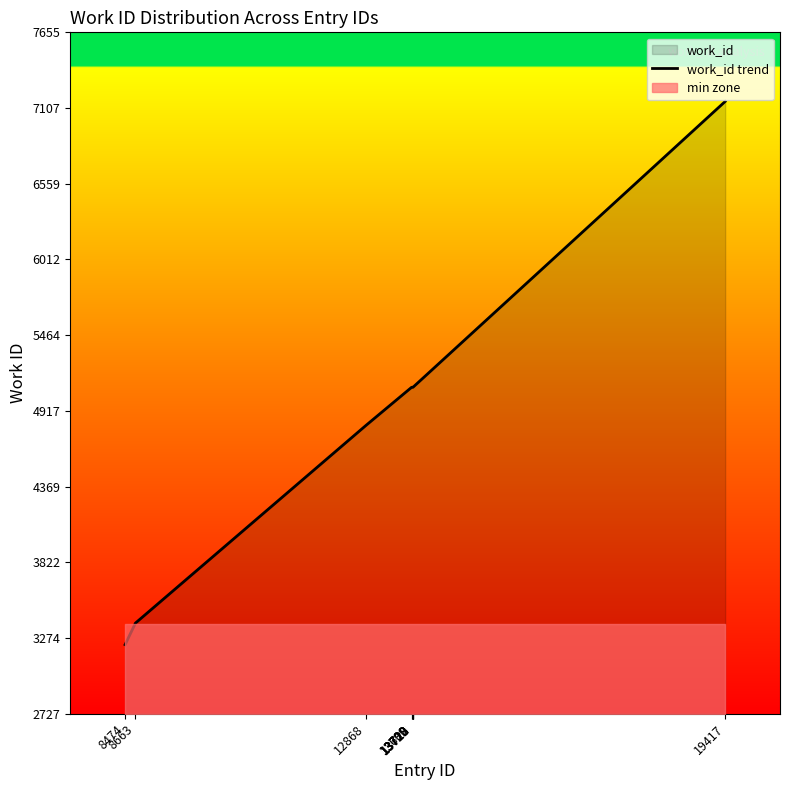

True or false: there are more than 1 points higher than both neighbors.

False